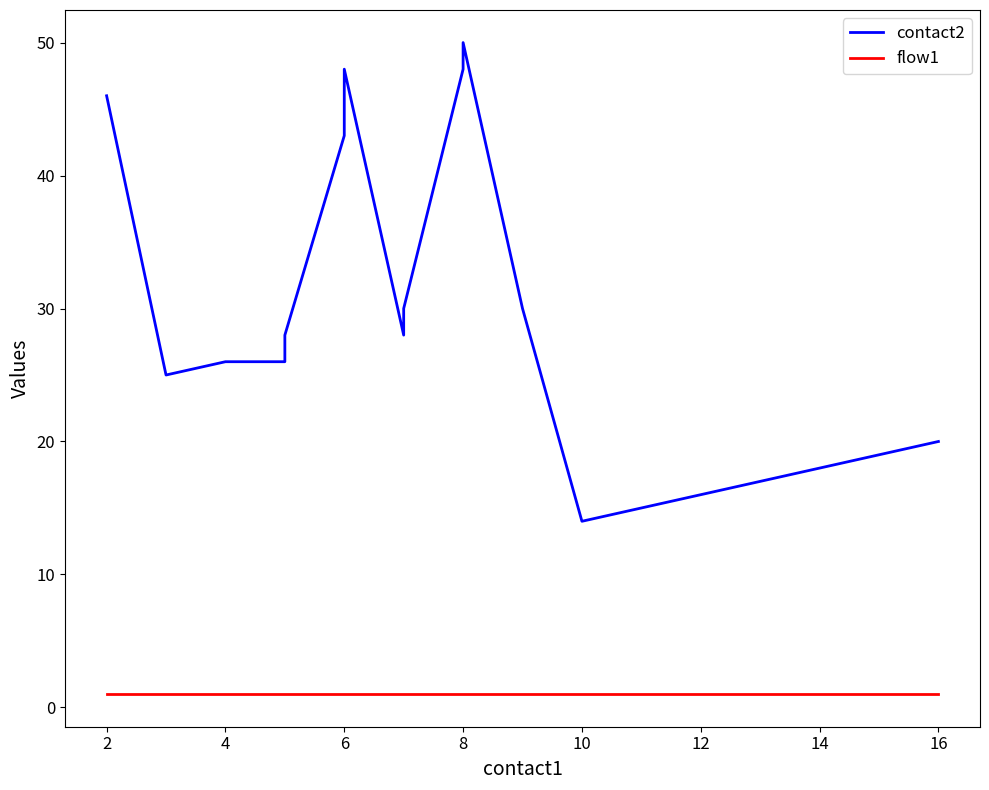

Does the chart display data point markers on the line(s)?

No